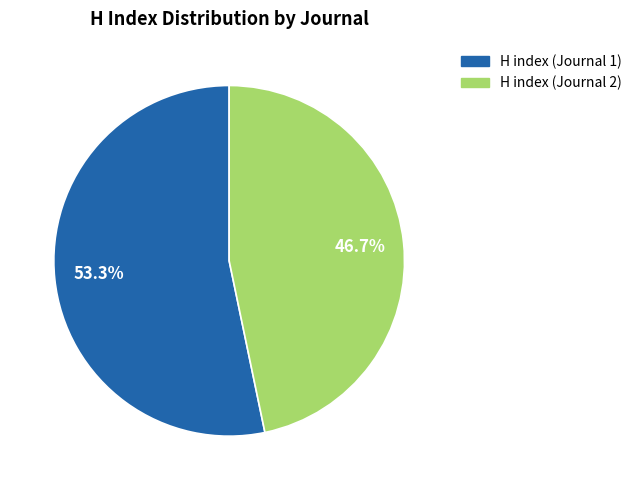

Rank the categories by value from highest to lowest.

H index (Journal 1), H index (Journal 2)